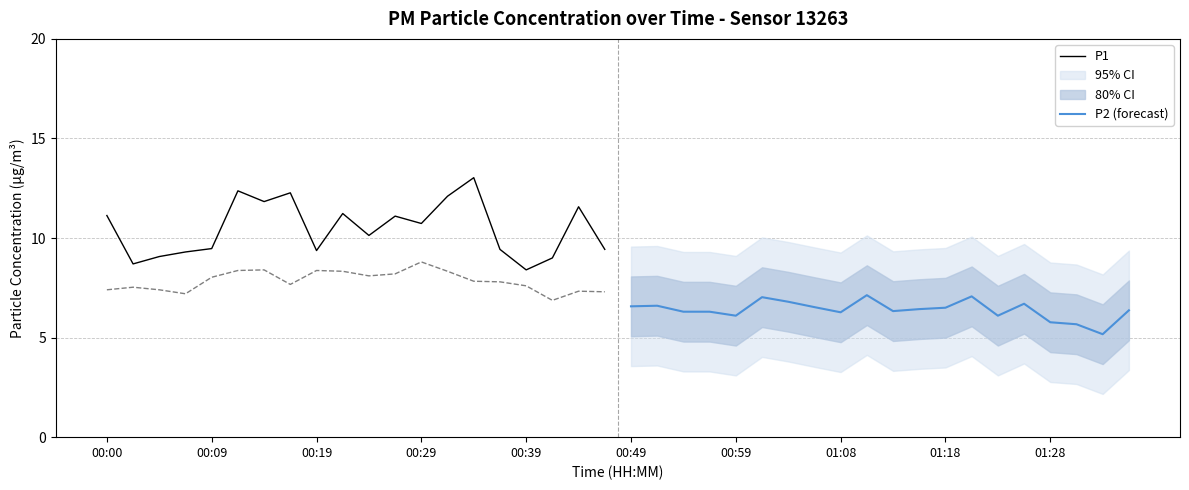

What is the lowest value of the P1 series?

8.4